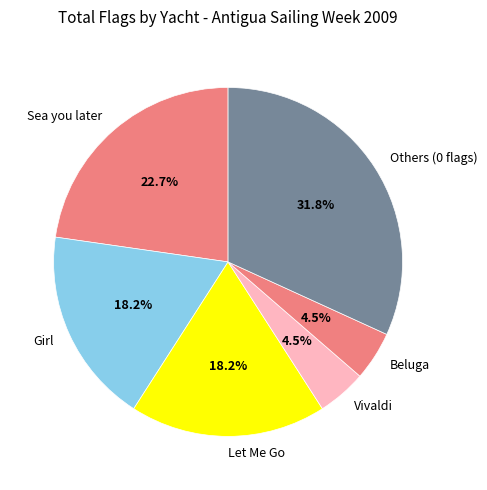

To the nearest percent, what percentage of the pie is Sea you later?

23%